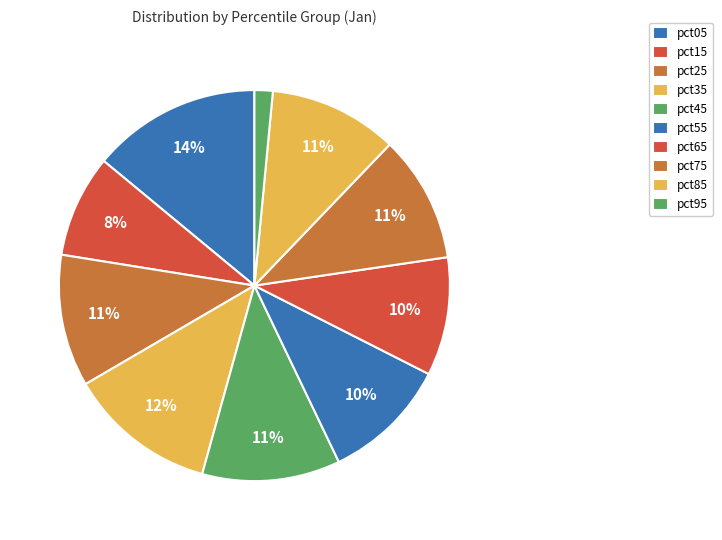

Is pct55 the majority of the pie?

No